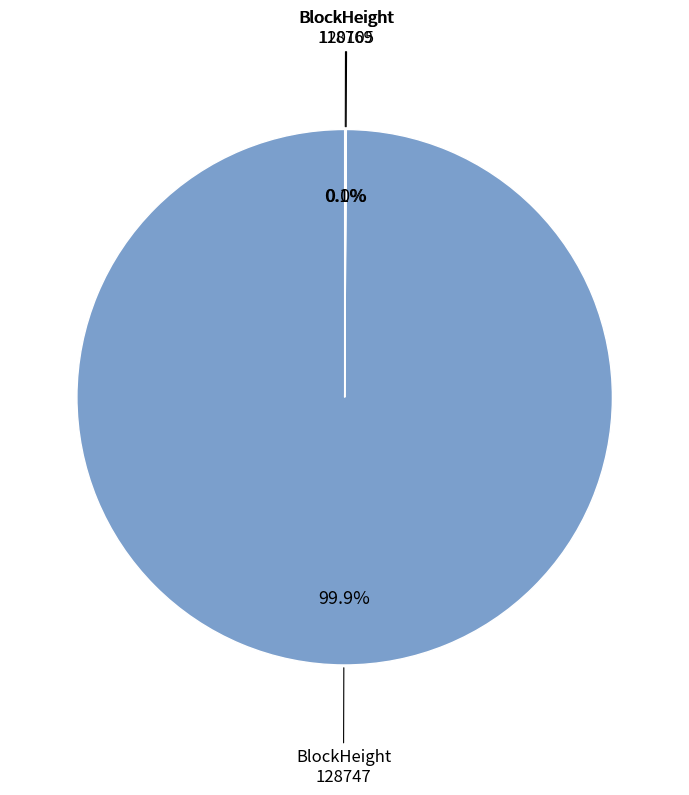

Is there any slice that represents more than half of the pie?

Yes